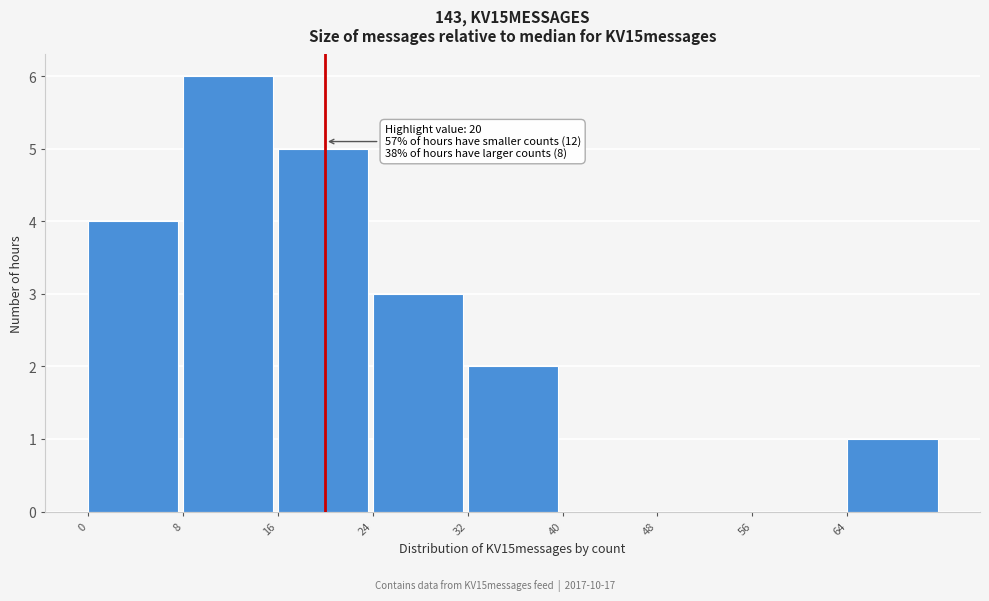

Which range on the x-axis has the tallest bar?

8 to 16